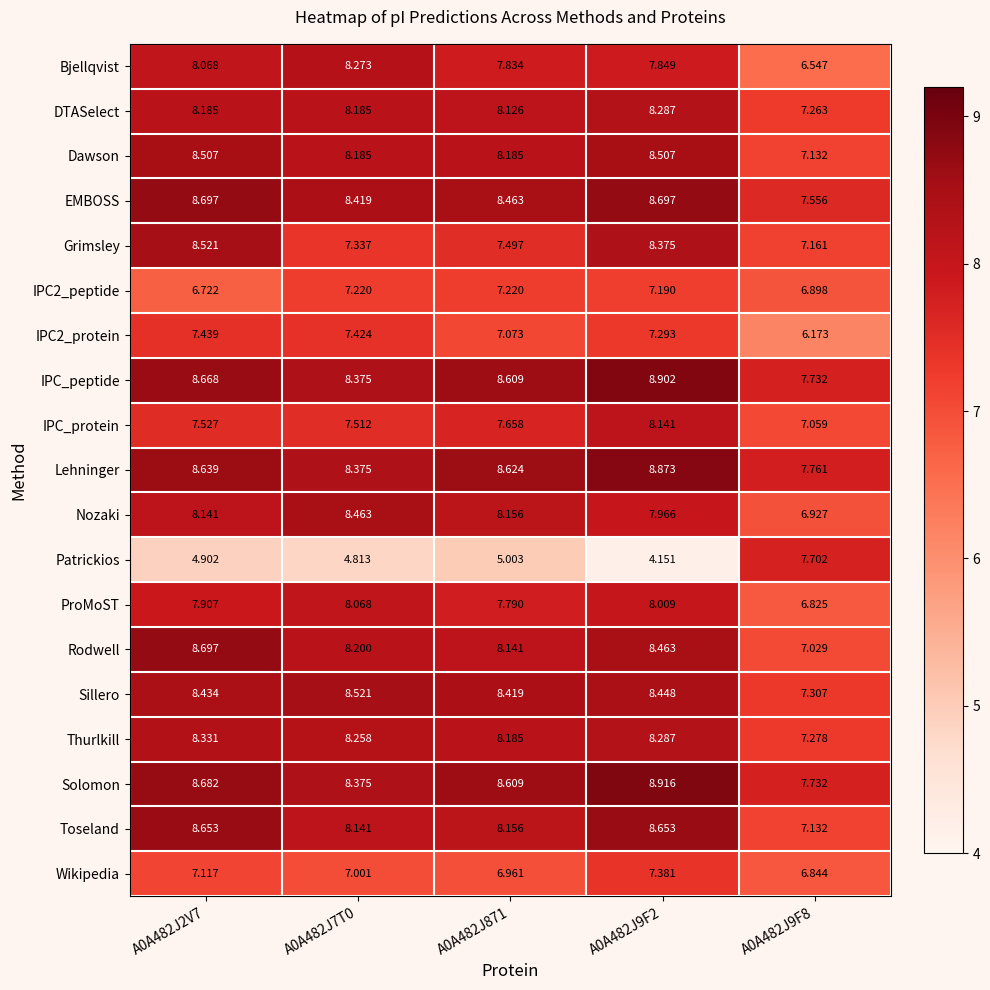

Is the value of DTASelect at A0A482J2V7 greater than the value of IPC_protein at A0A482J2V7?

Yes